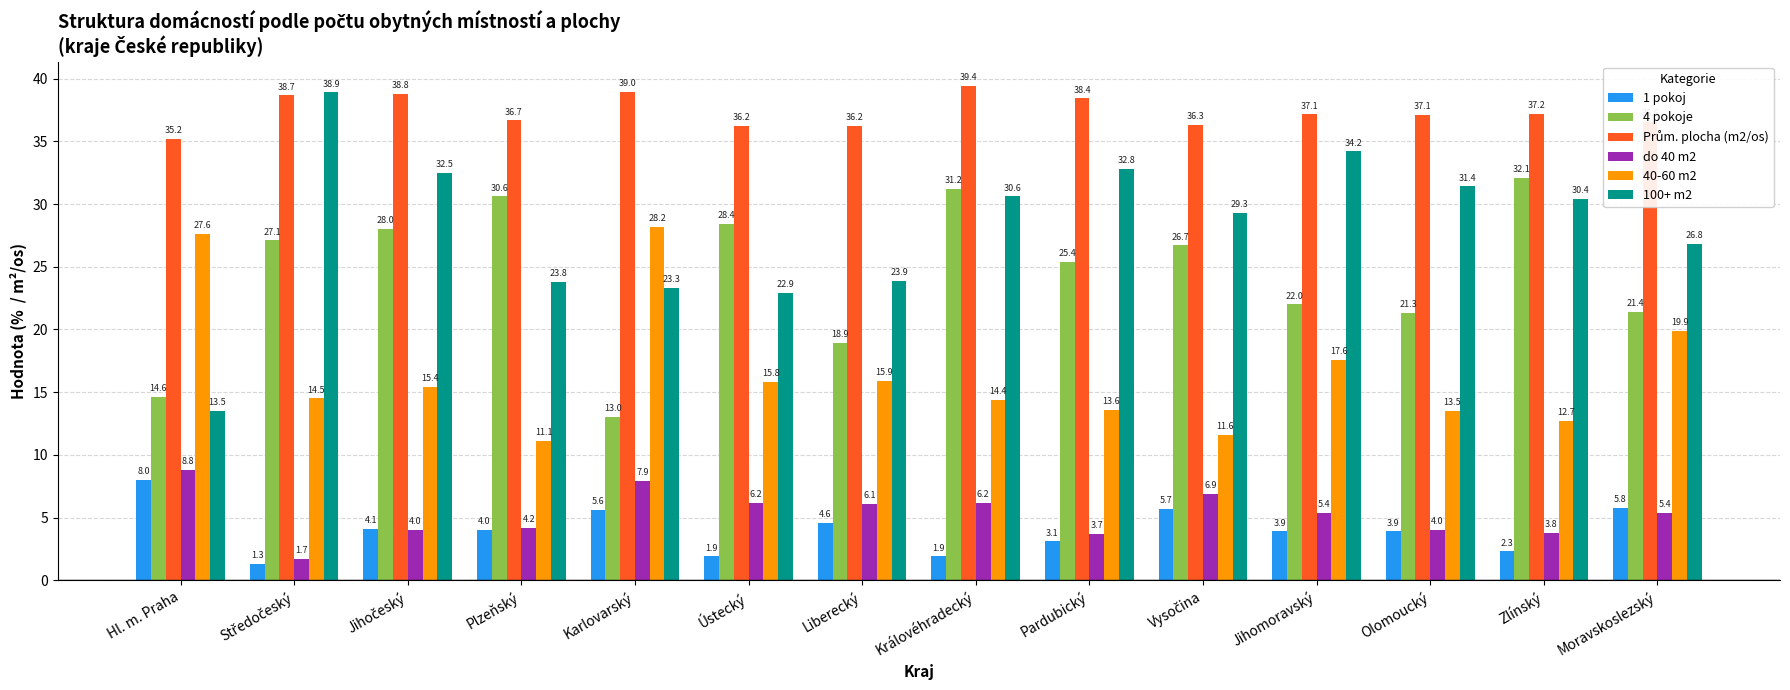

At which category is the sum across all series the highest?

Královéhradecký